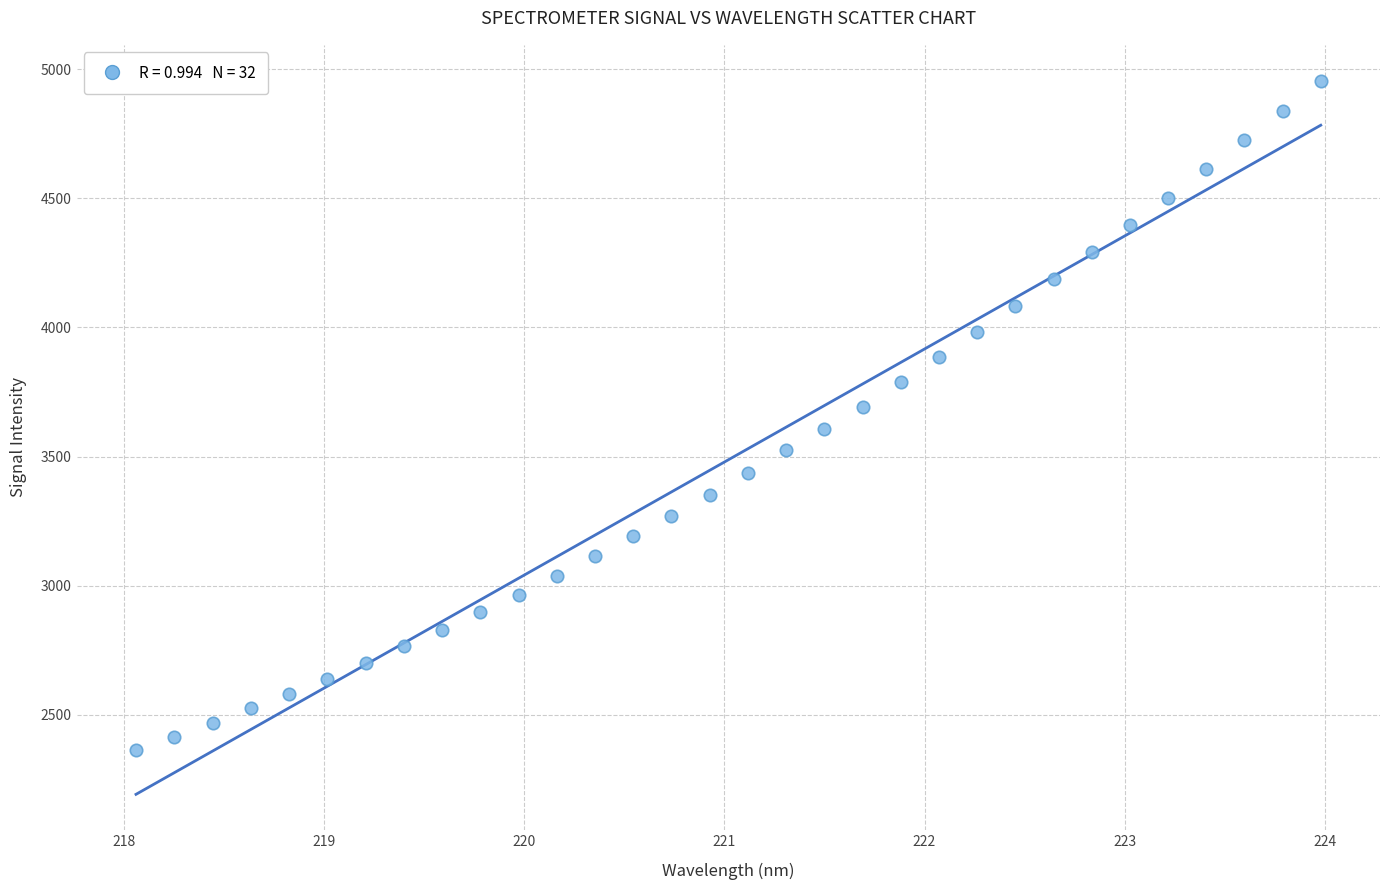

What is the range of Y values (max minus min)?

2593.6